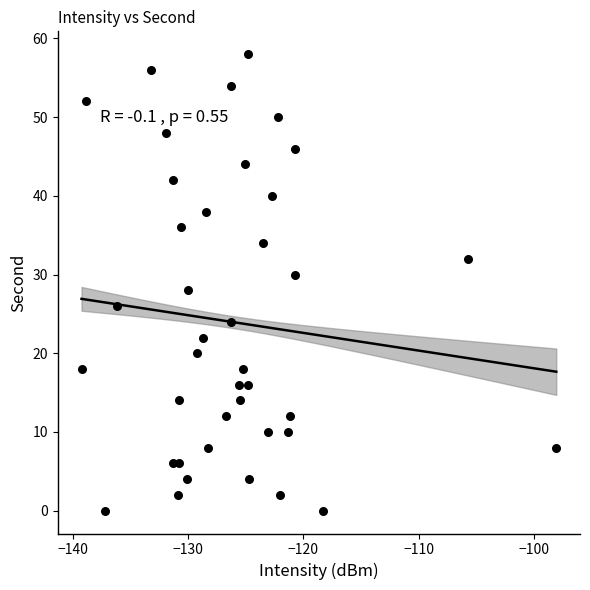

What is the range of Y values (max minus min)?

58